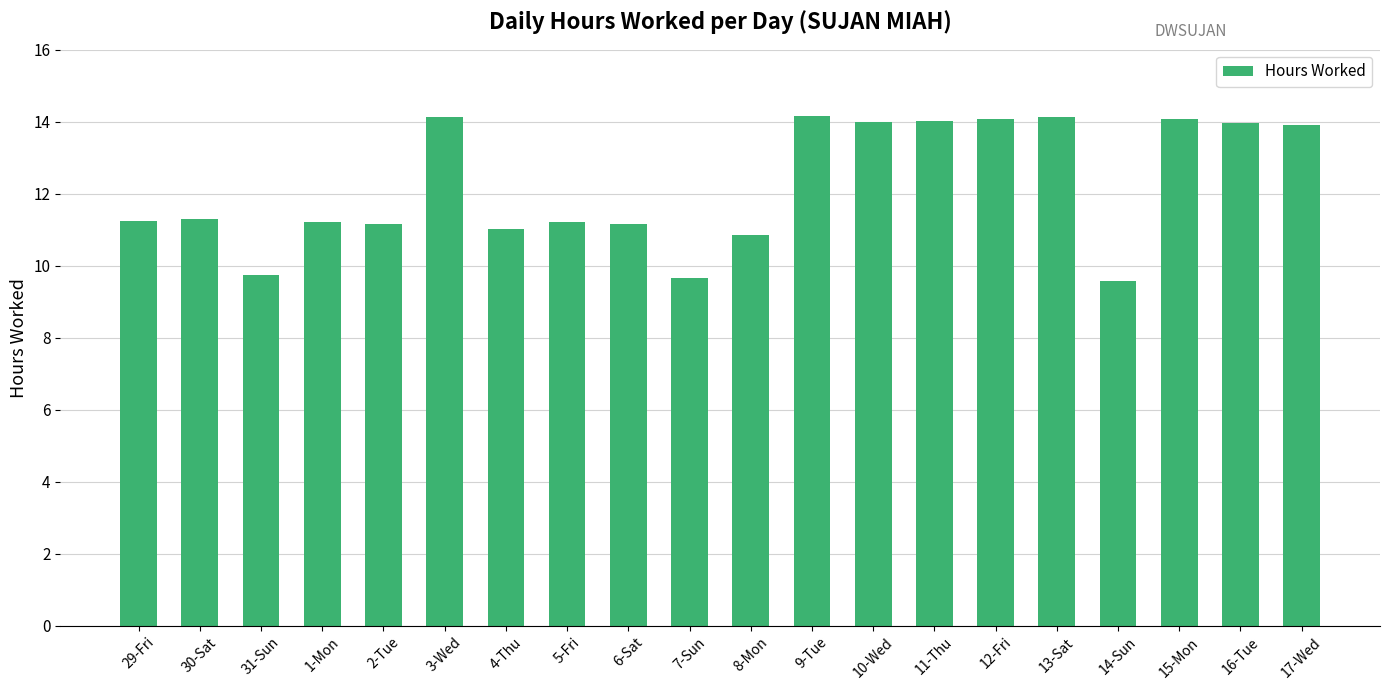

Are the bars grouped side by side (vs. stacked)?

No